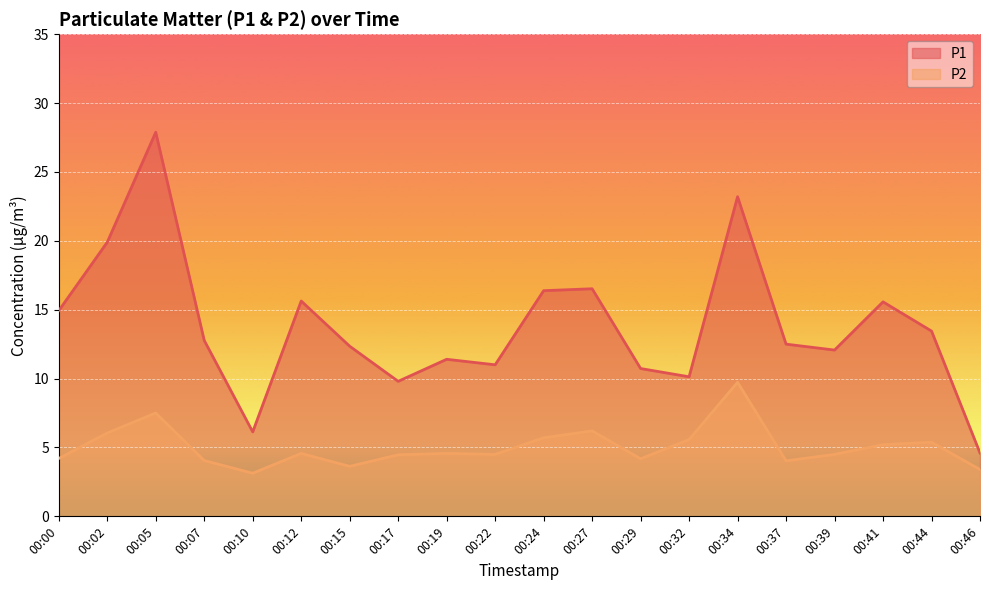

Is it true that P1 equals 19.9 at 00:02?

True